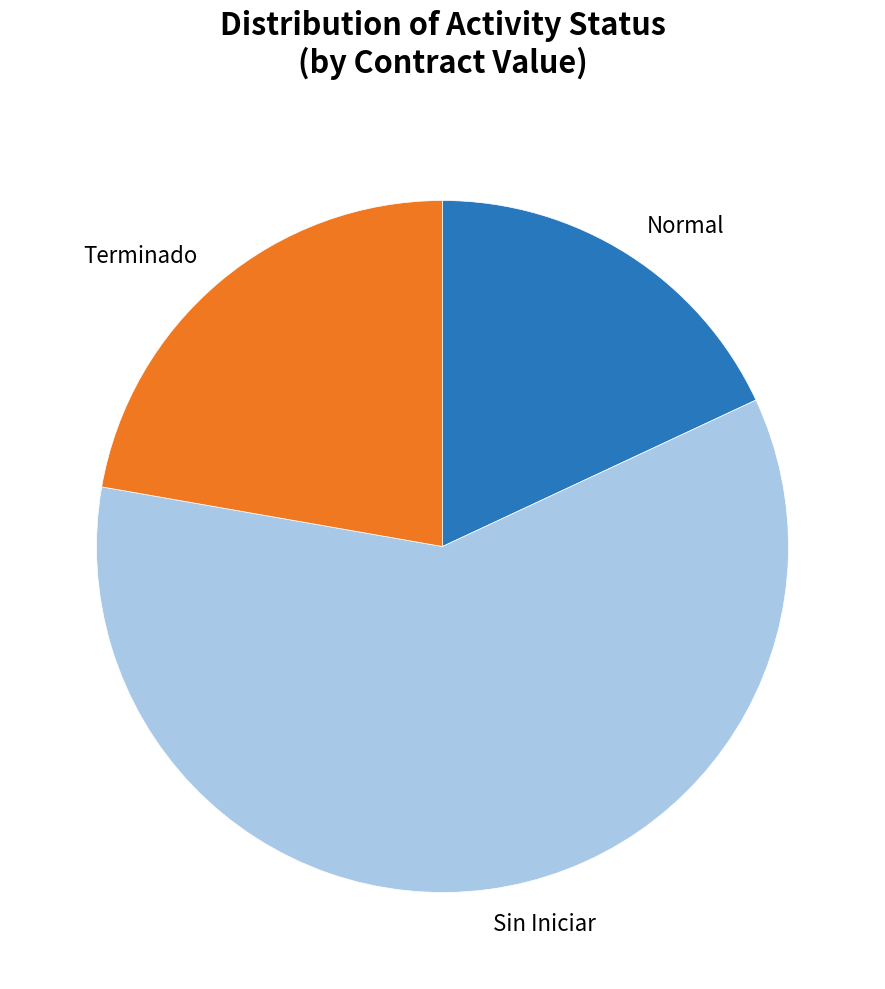

Does any single category account for the majority?

Yes